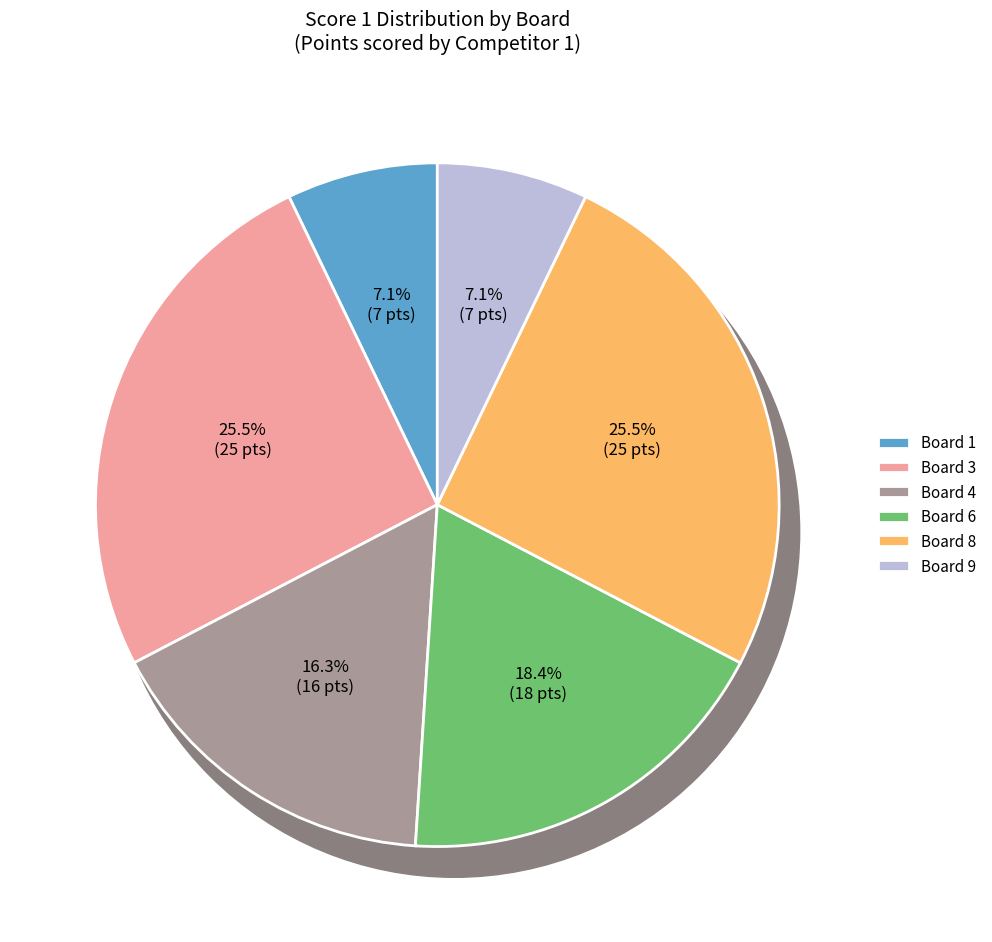

Which has a higher value, 4 or 1?

4